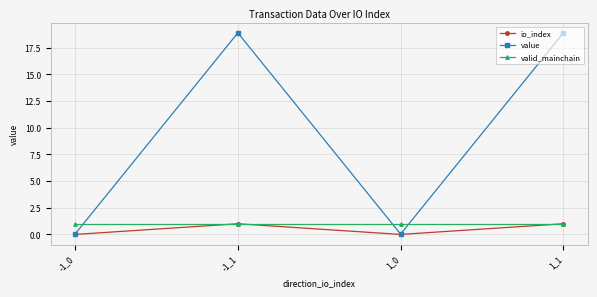

What is the total value across all series at -1_1?

20.9